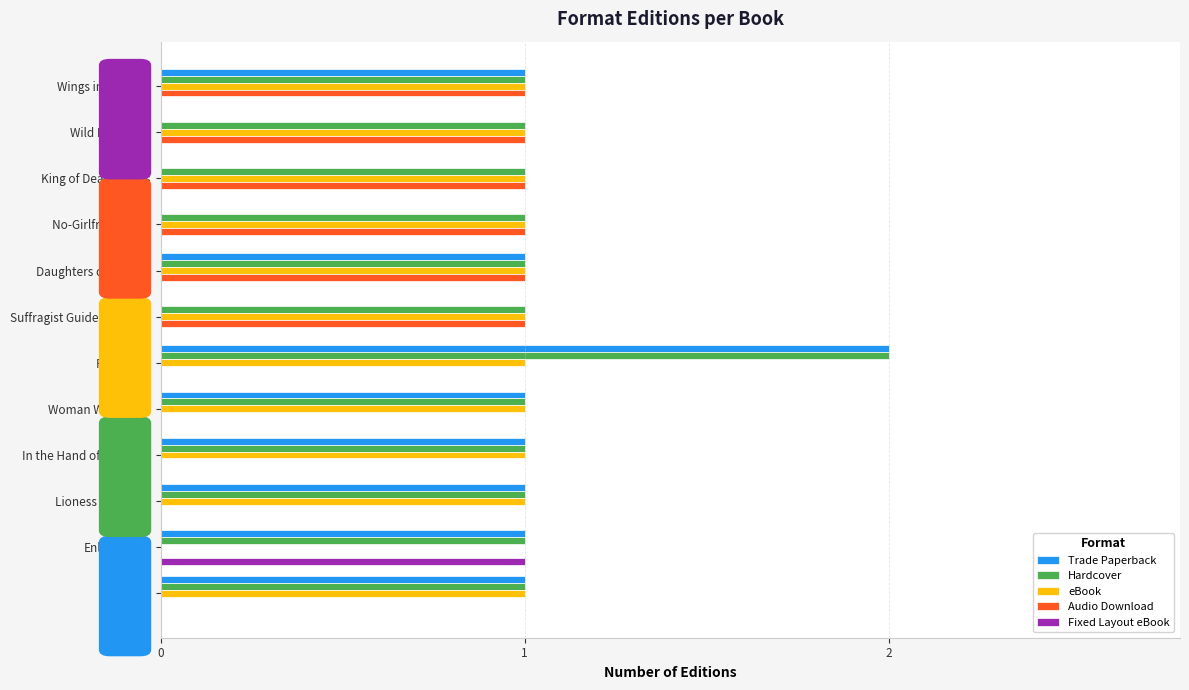

Which series has the largest total across all categories?

Hardcover